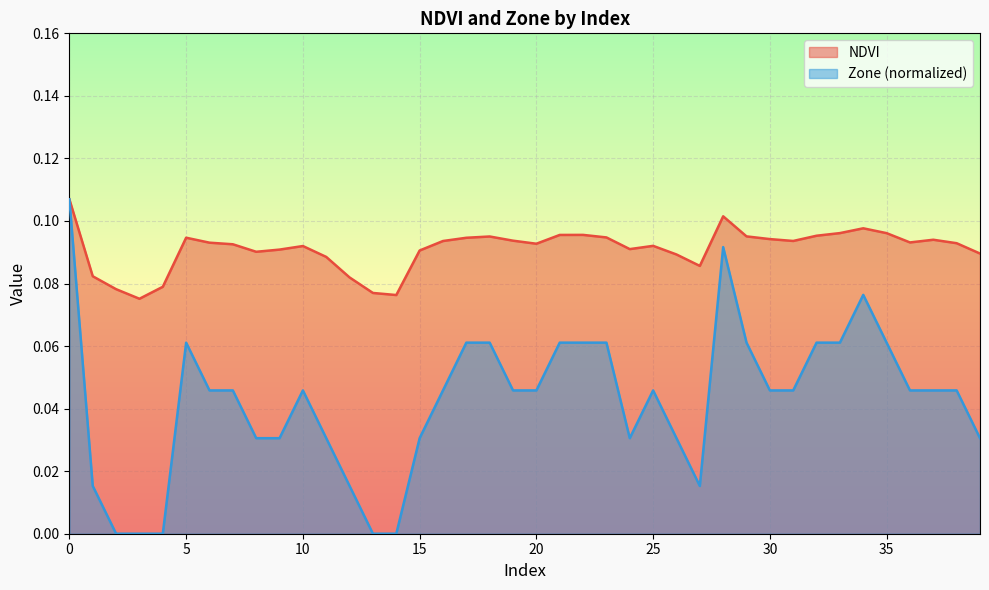

What is the difference between the highest and lowest values at 24?

0.1